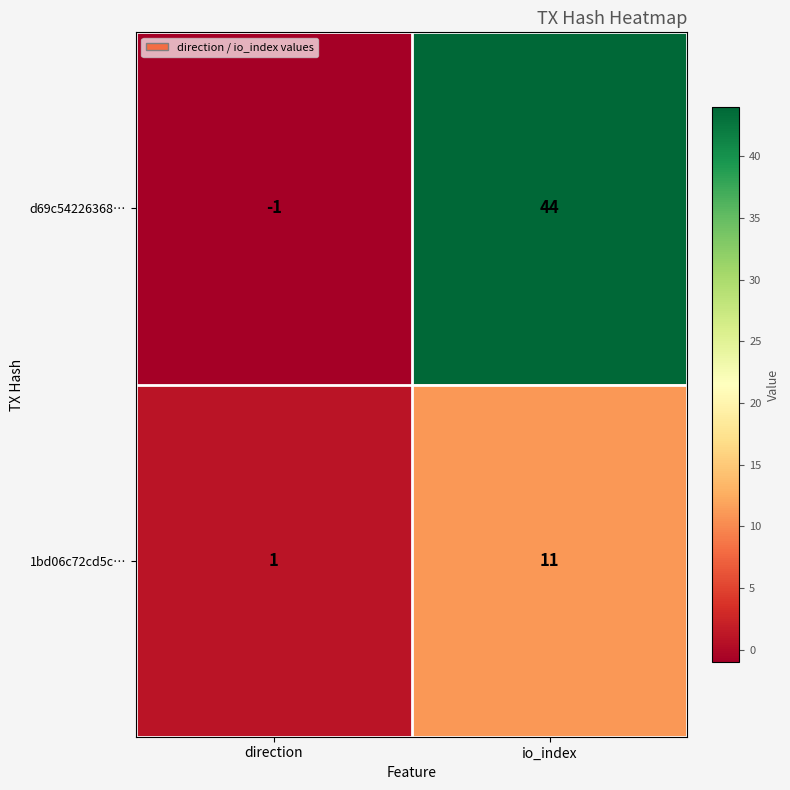

What is the sum of all 1bd06c72cd5c… values?

12